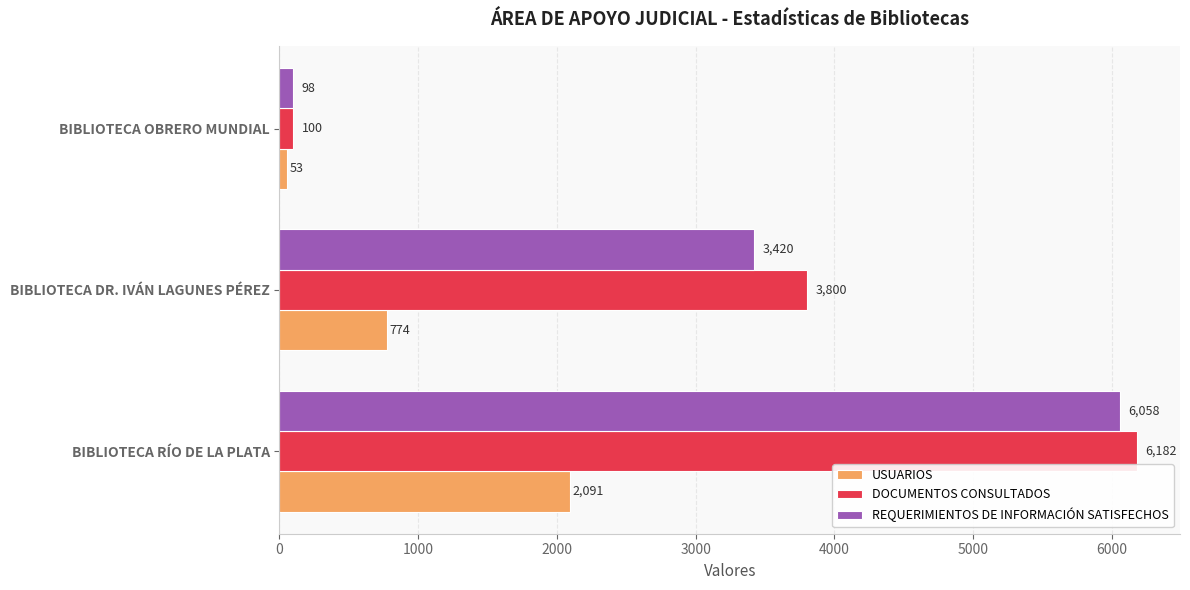

Where is USUARIOS nearest to the value 1072?

BIBLIOTECA DR. IVÁN LAGUNES PÉREZ